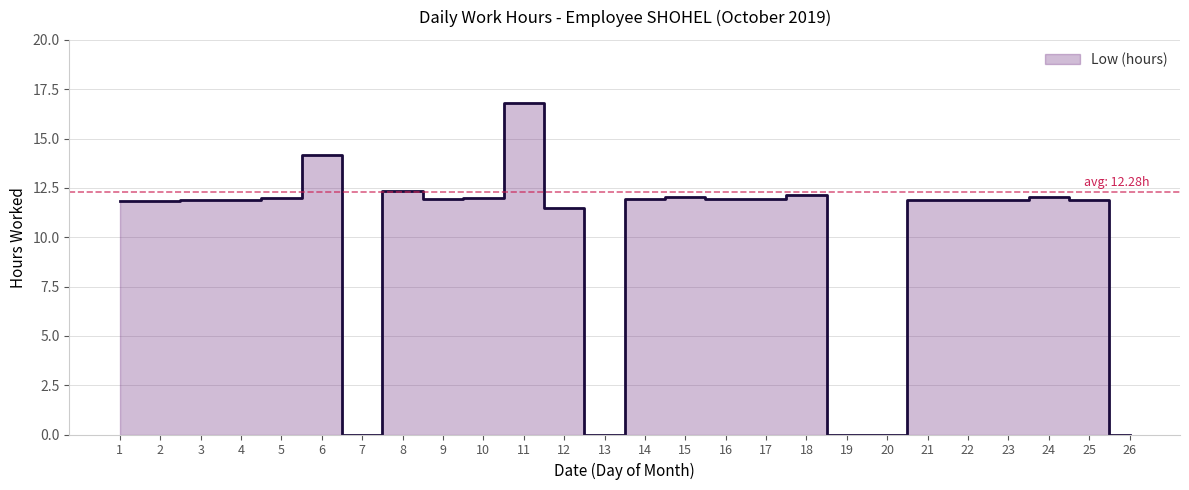

Reading right to left, what are all the values shown in this chart?

0.0	11.9	12.0	11.9	11.9	11.9	0.0	0.0	12.2	11.9	11.9	12.0	11.9	0.0	11.5	16.8	12.0	11.9	12.3	0.0	14.2	12.0	11.9	11.9	11.8	11.8